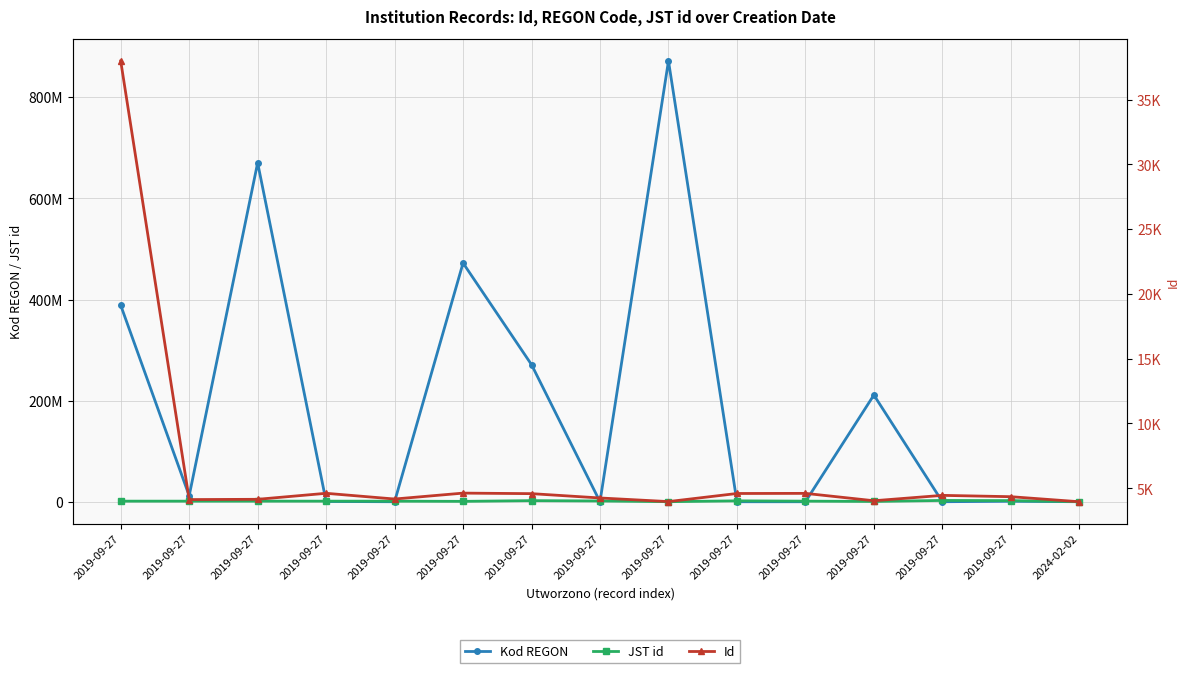

What is the value of the Kod REGON point at the 15th from the left?

316068